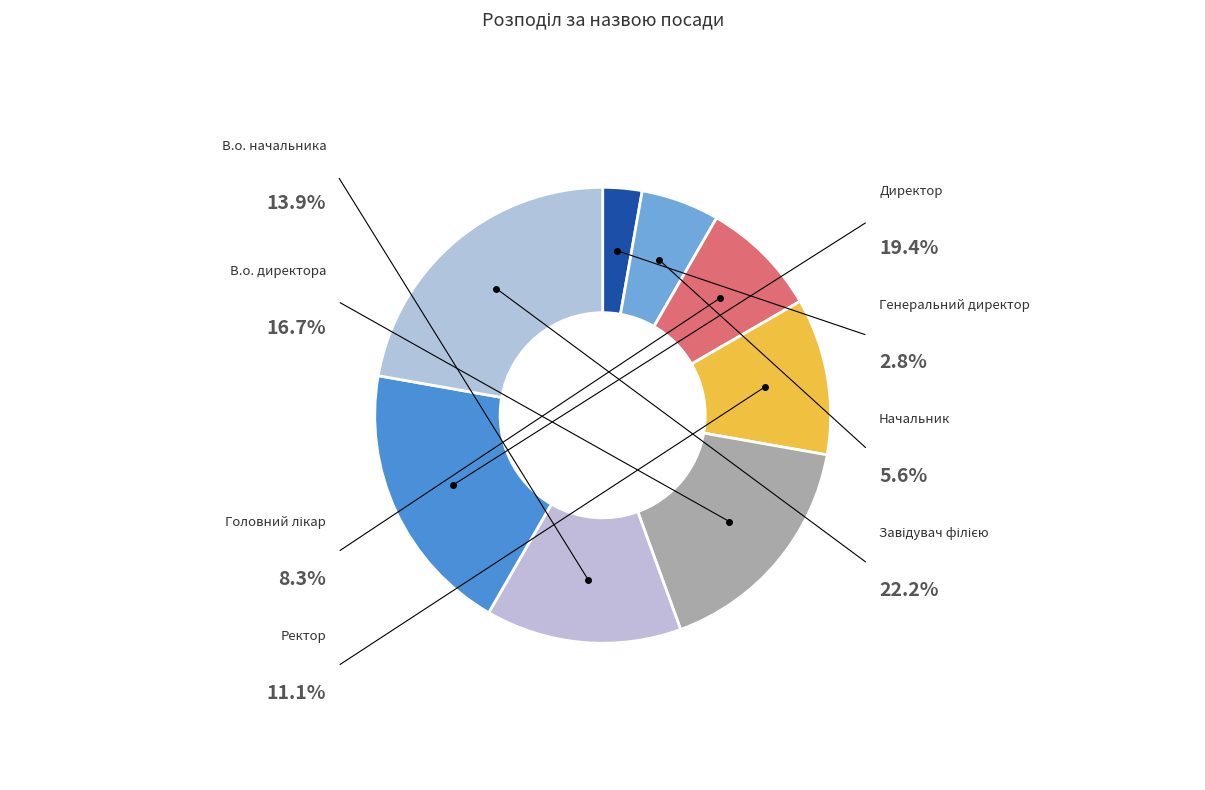

Rank the categories by value from highest to lowest.

Завідувач філією, Директор, В.о. директора, В.о. начальника, Ректор, Головний лікар, Начальник, Генеральний директор